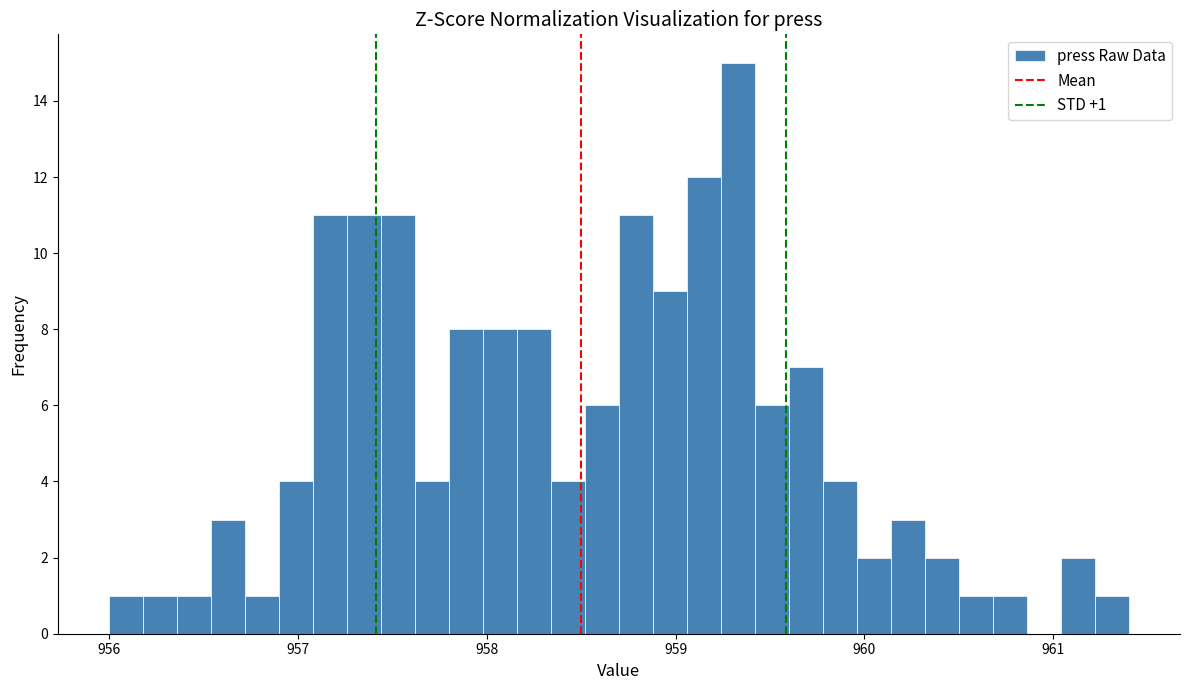

Read against the x-axis, roughly where is the centre of the tallest bar?

959.3